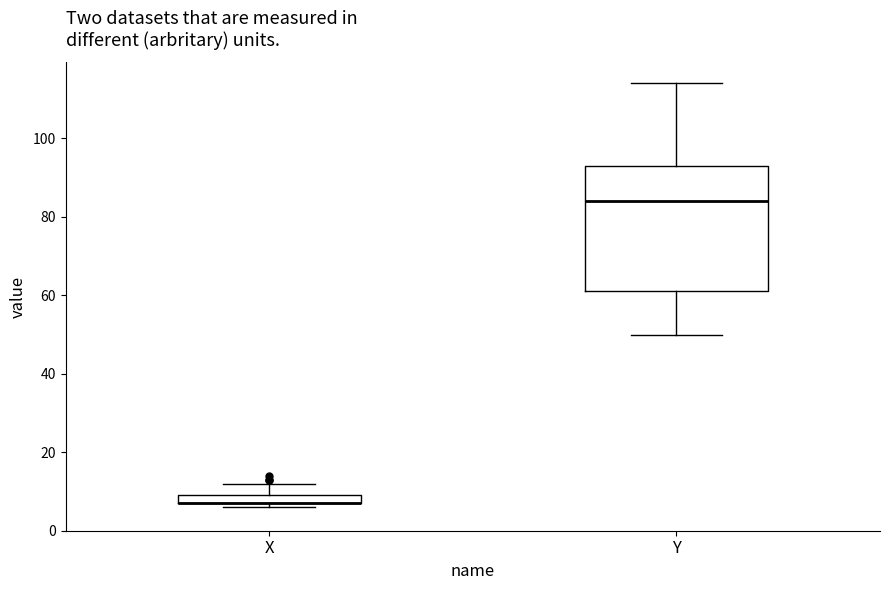

Where does the upper whisker of the box for Y end on the y-axis? The values are not printed on the chart, so give them approximately, as read against the axis.

114